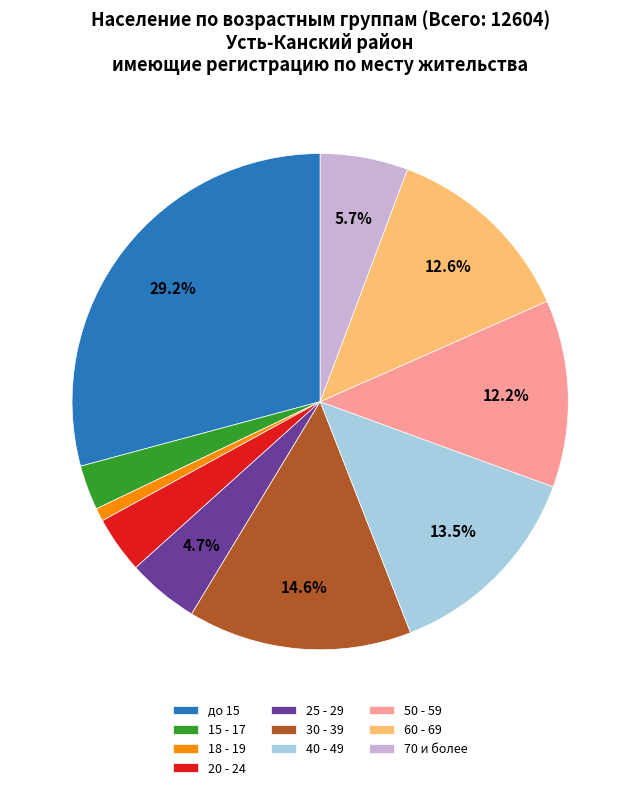

Count the number of slices in the pie.

10